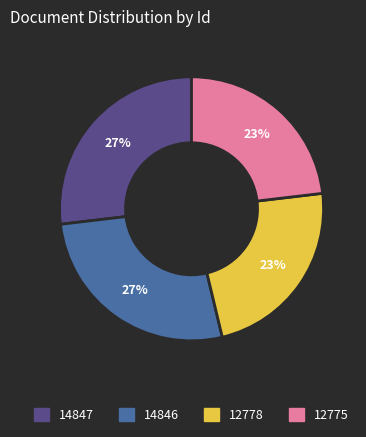

How many segments does this pie chart have?

4